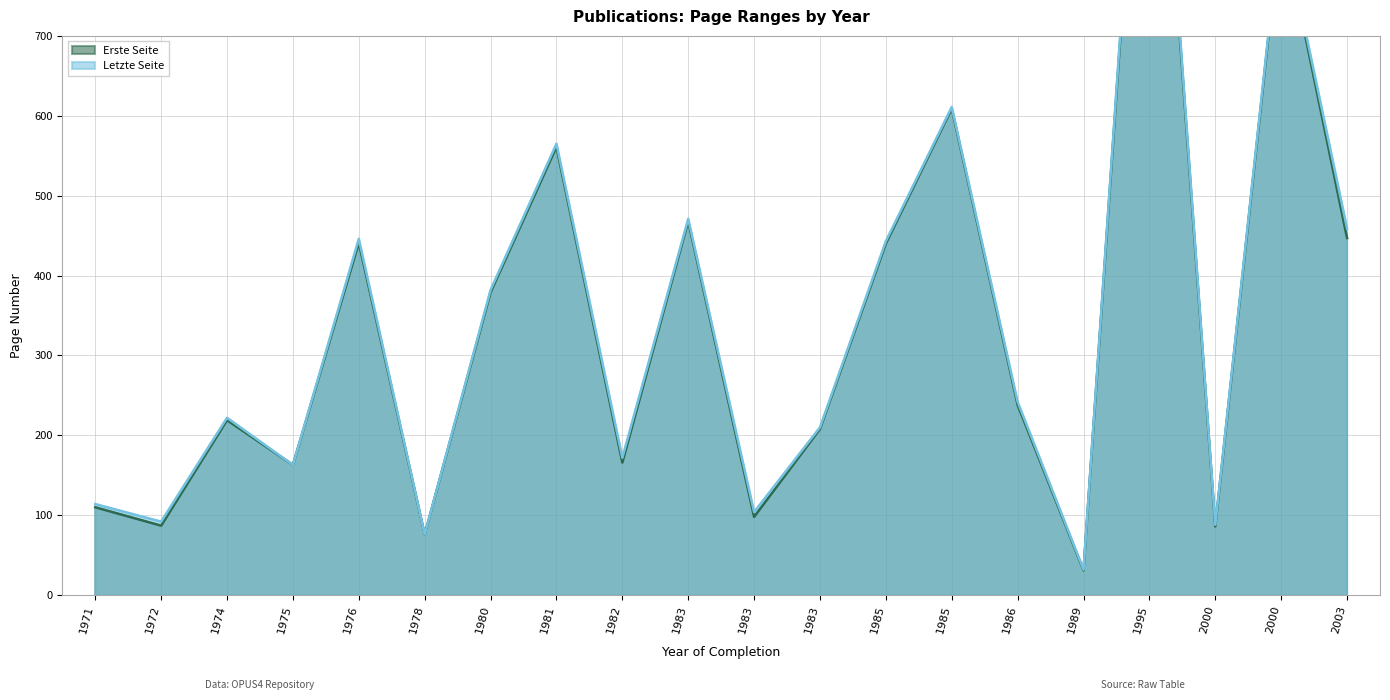

True or false: Erste Seite and Letzte Seite intersect in this chart.

False